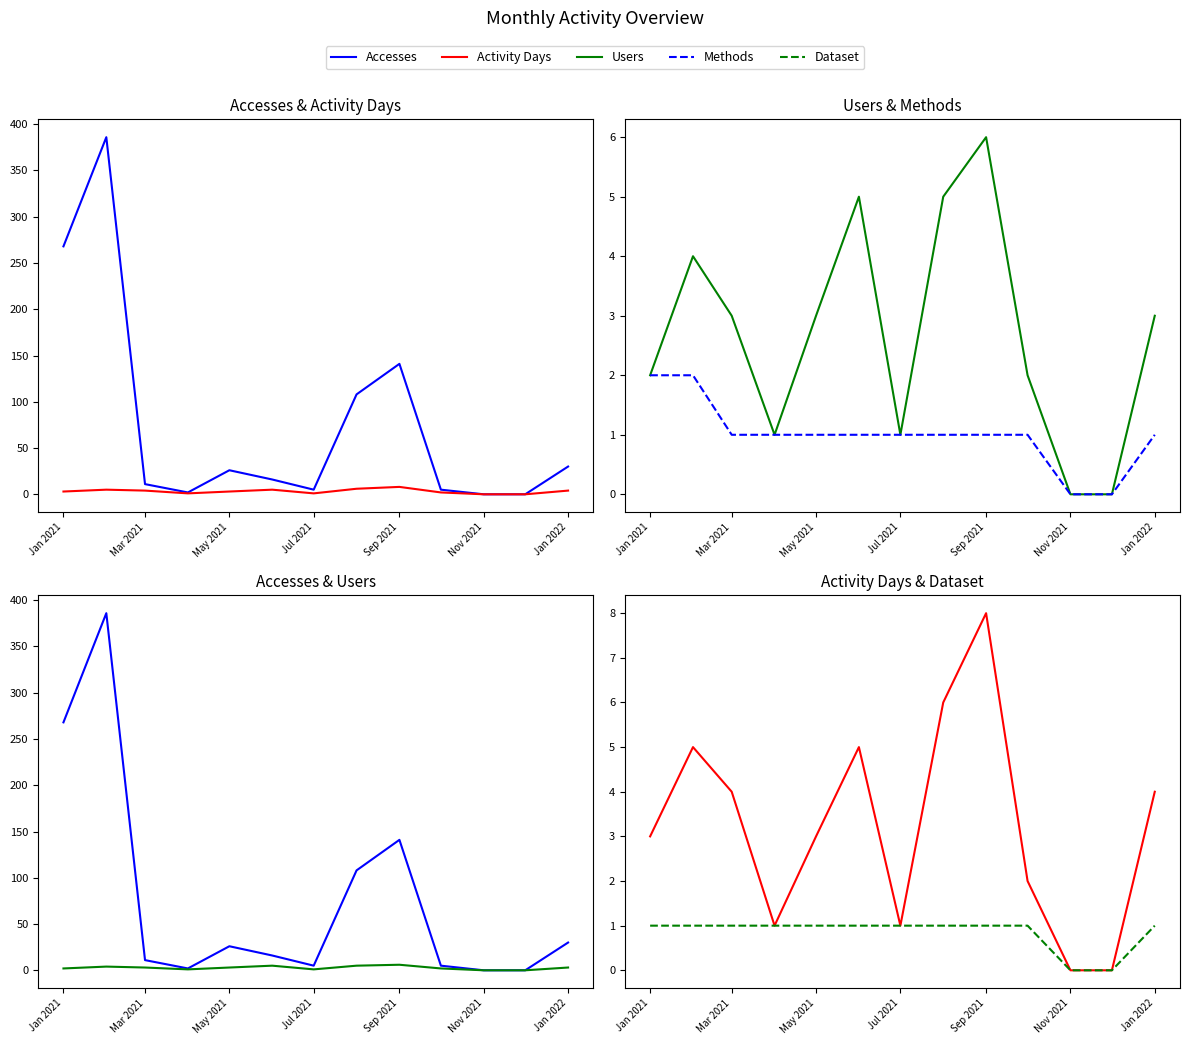

Reading left to right, what are all the values shown in this chart?

Accesses: 268	386	11	2	26	16	5	108	141	5	0	0	30
Activity Days: 3	5	4	1	3	5	1	6	8	2	0	0	4
Users: 2	4	3	1	3	5	1	5	6	2	0	0	3
Methods: 2	2	1	1	1	1	1	1	1	1	0	0	1
Dataset: 1	1	1	1	1	1	1	1	1	1	0	0	1